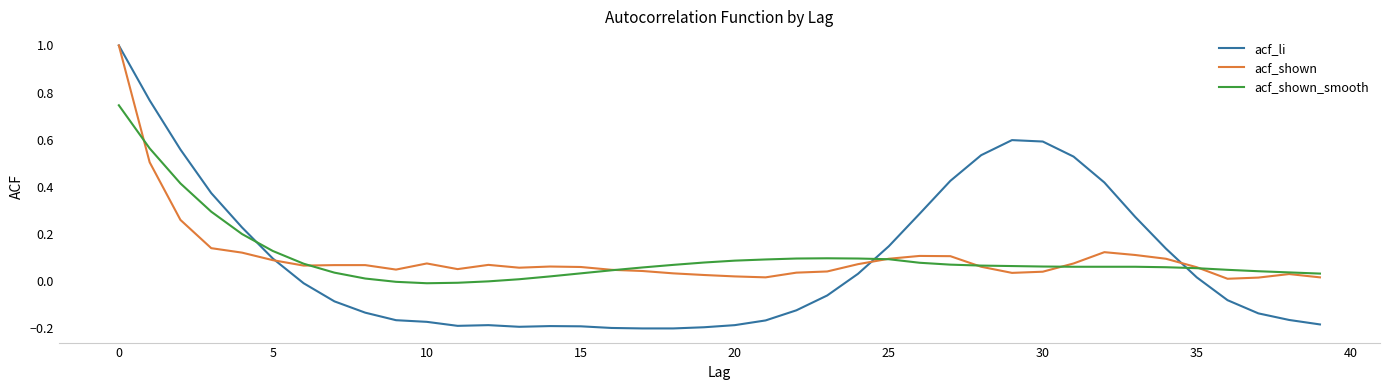

Which series has the widest spread of values?

acf_li